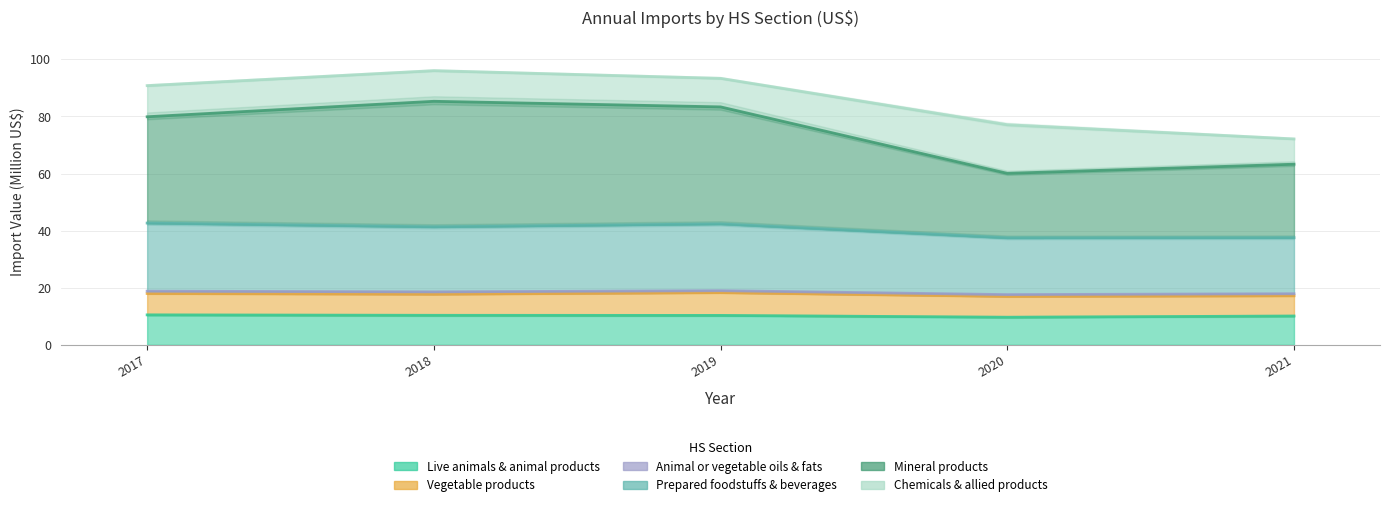

True or false: Live animals & animal products and Mineral products intersect in this chart.

False